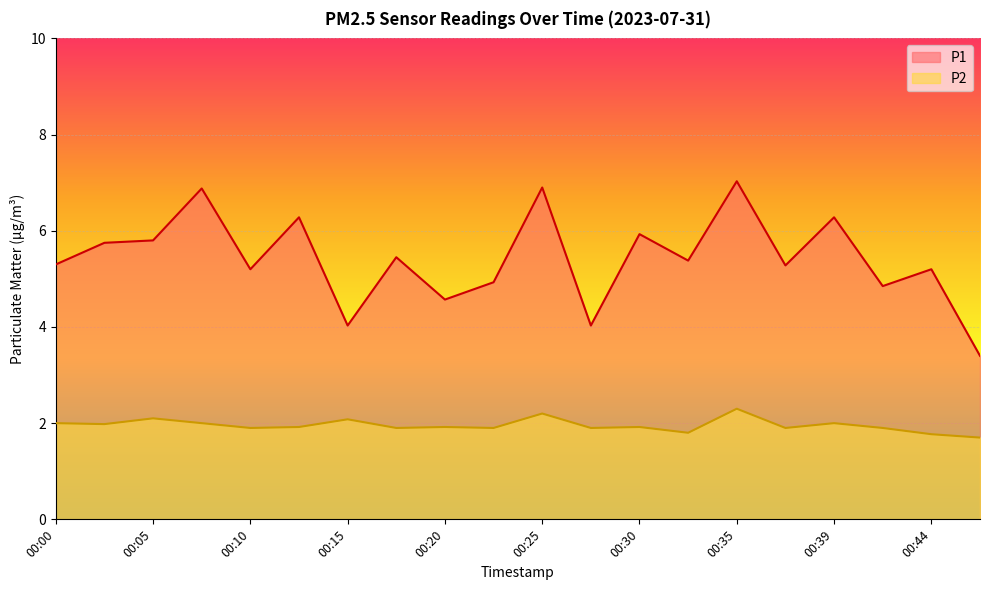

What are all the series names shown in the legend?

P1, P2